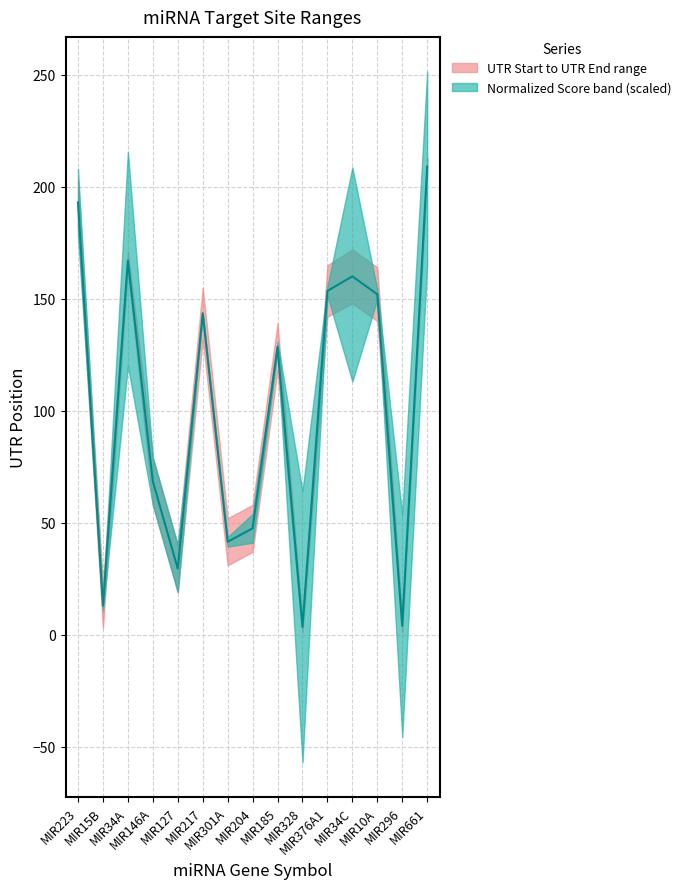

What is the change in value from MIR15B to MIR204?

+34.5